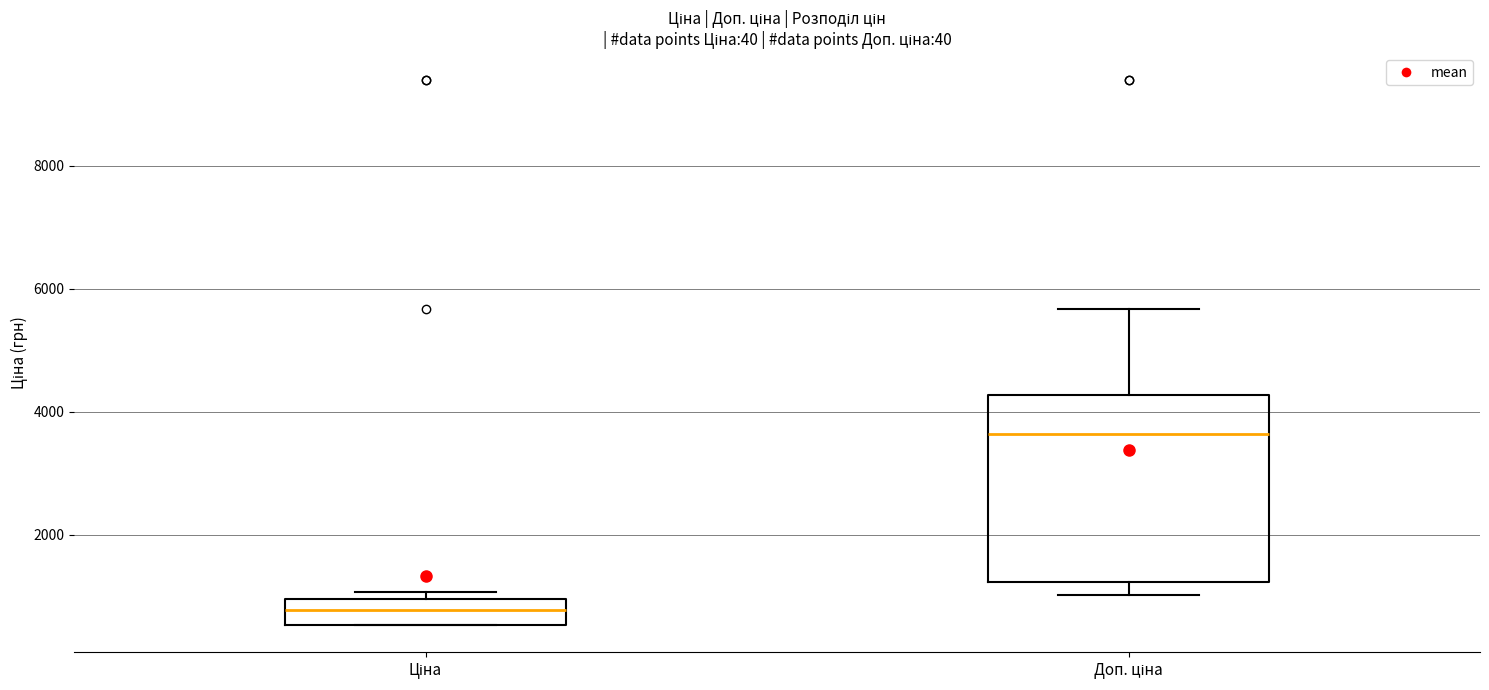

Reading left to right, read every box against the y-axis: the position of its median line, the range the box covers, and the ends of its whiskers. The values are not printed on the chart, so give them approximately, as read against the axis.

Ціна: median 800, box 600 to 1000, whiskers 600 to 1000 (just above the box's upper edge)
Доп. ціна: median 3600, box 1200 to 4200, whiskers 1000 to 5600